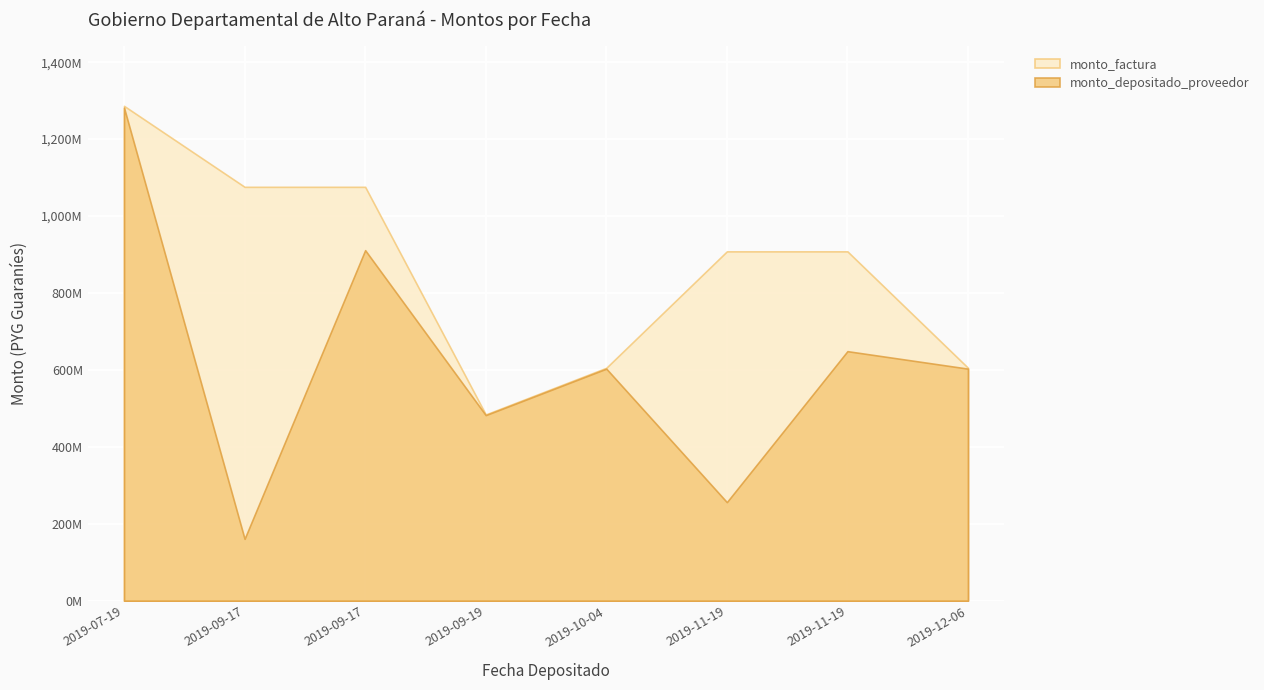

How many categories are shown in the chart?

8